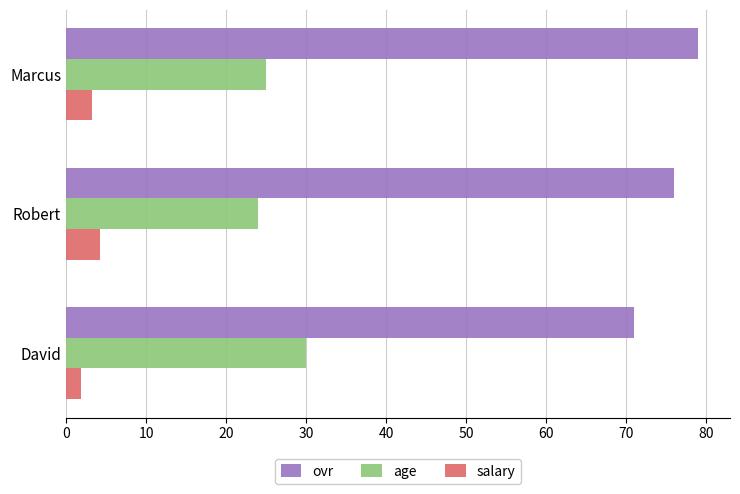

The value of age at Robert is 9.5. True or false?

False